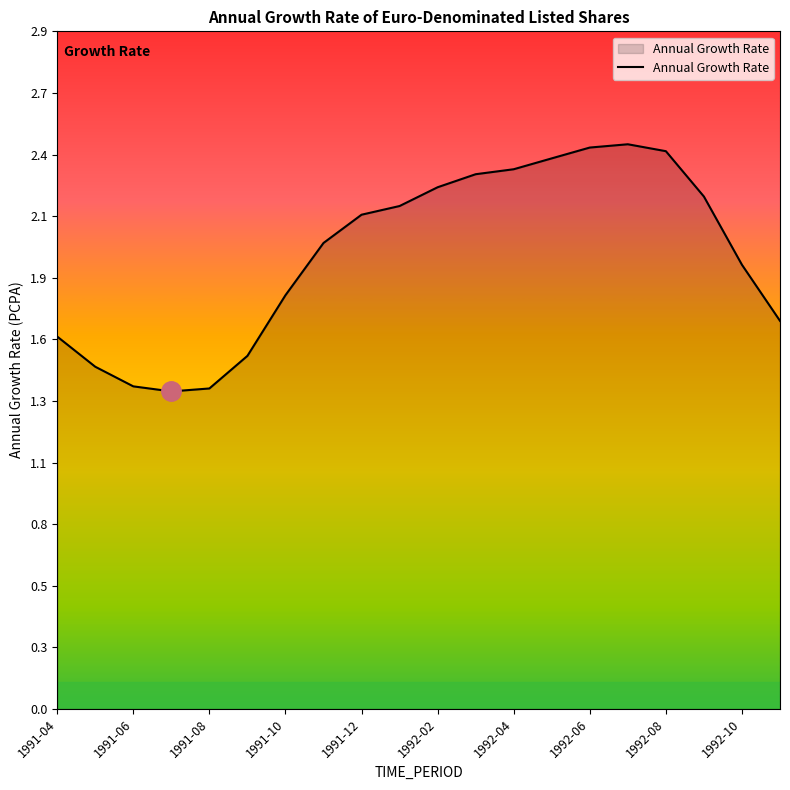

Does the chart have visible grid lines?

No